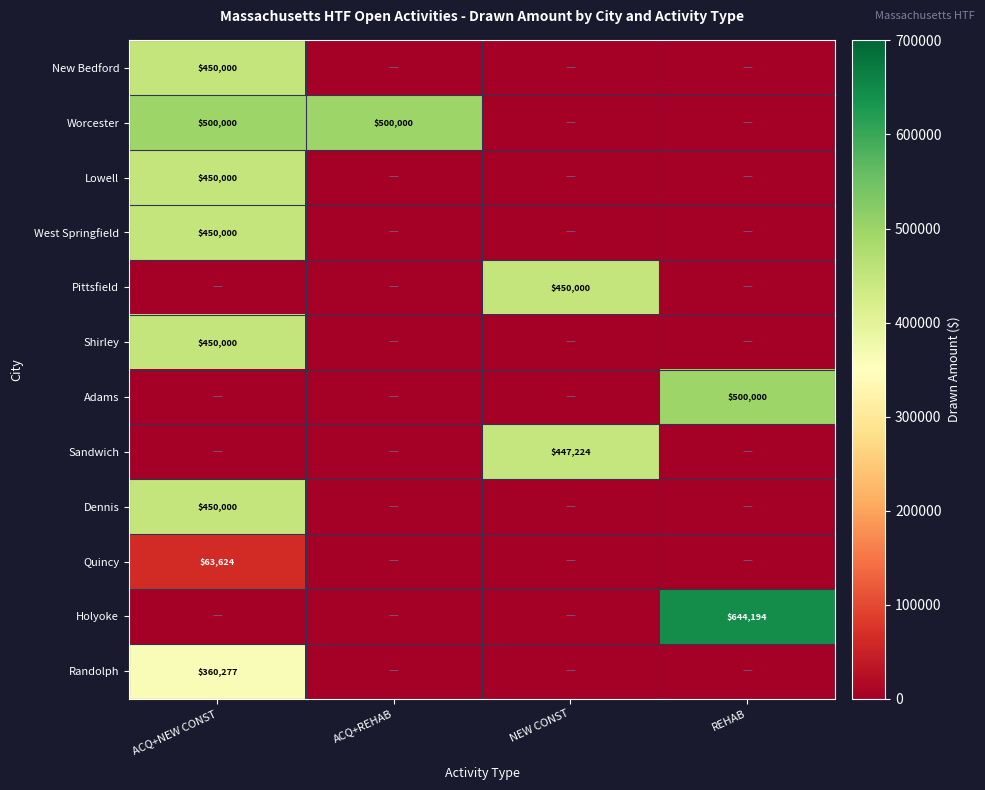

The Dennis series shows 625095 at ACQ+NEW CONST. True or false?

False